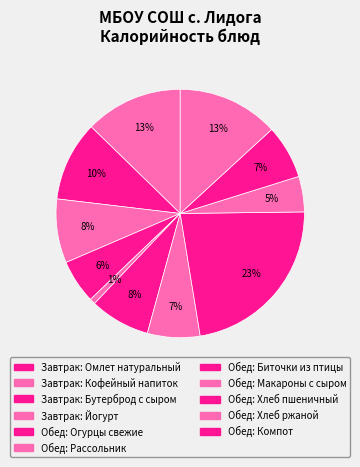

Count the number of slices in the pie.

11